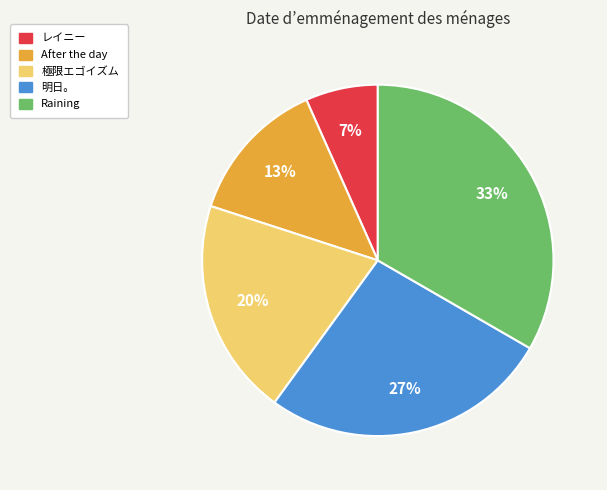

Rank the categories by value from highest to lowest.

Raining, 明日。, 極限エゴイズム, After the day, レイニー